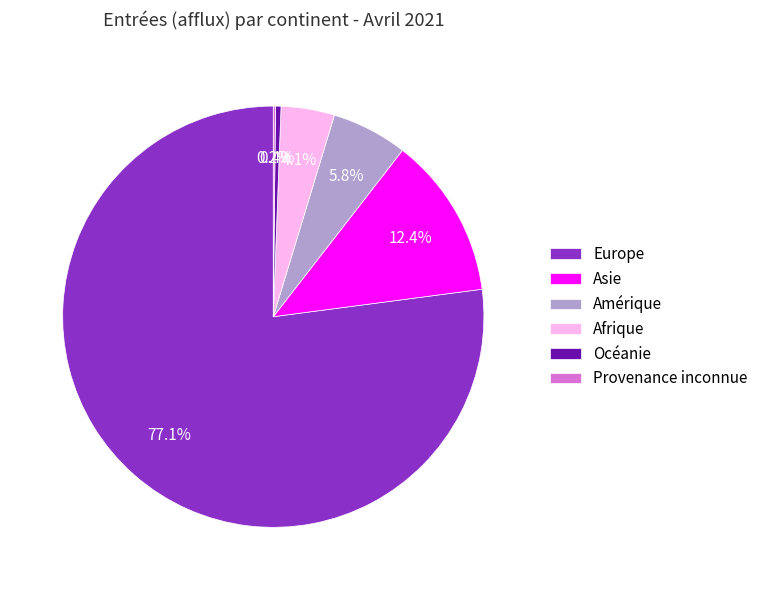

True or false: Europe accounts for 91% of the total.

False